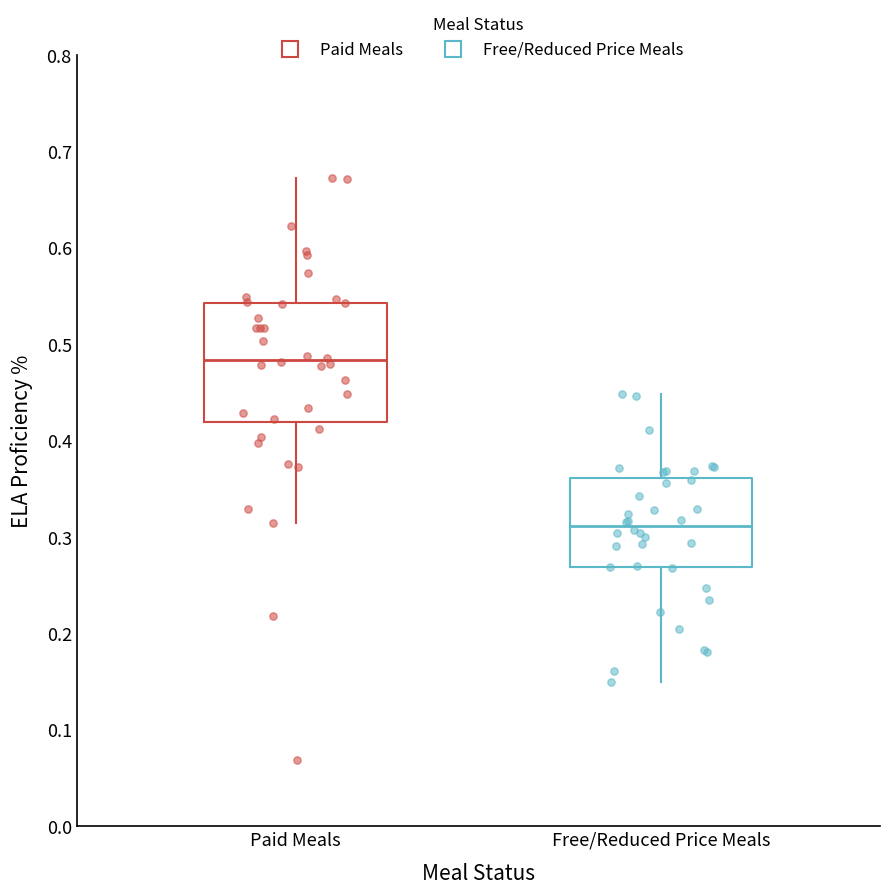

Which box is the tallest, from its lower edge to its upper edge?

Paid Meals